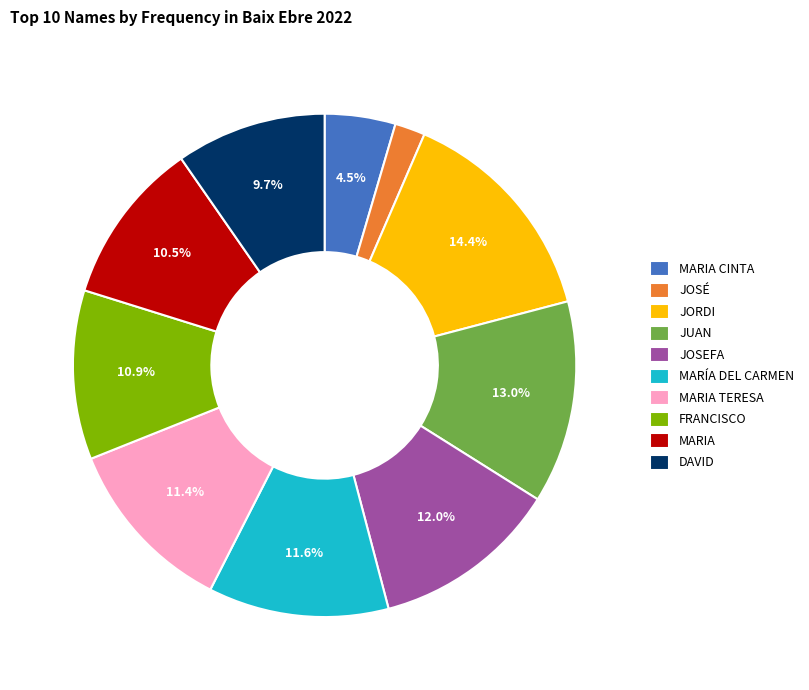

What is the largest slice in the pie chart?

JORDI